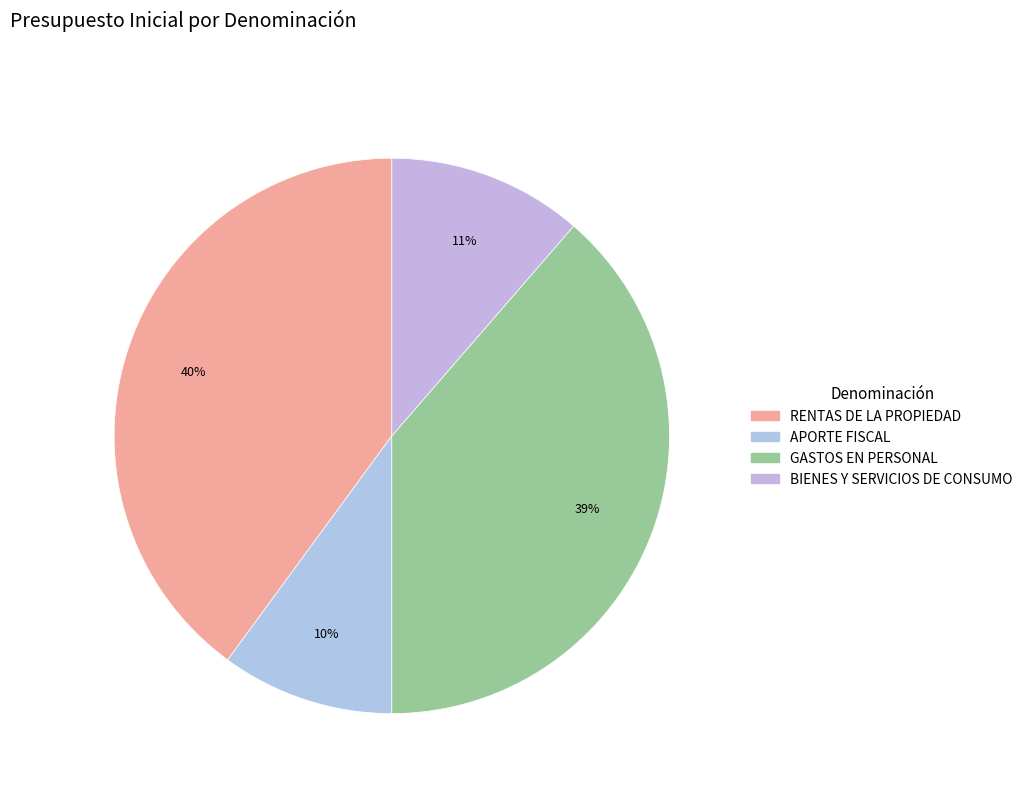

How many segments does this pie chart have?

4